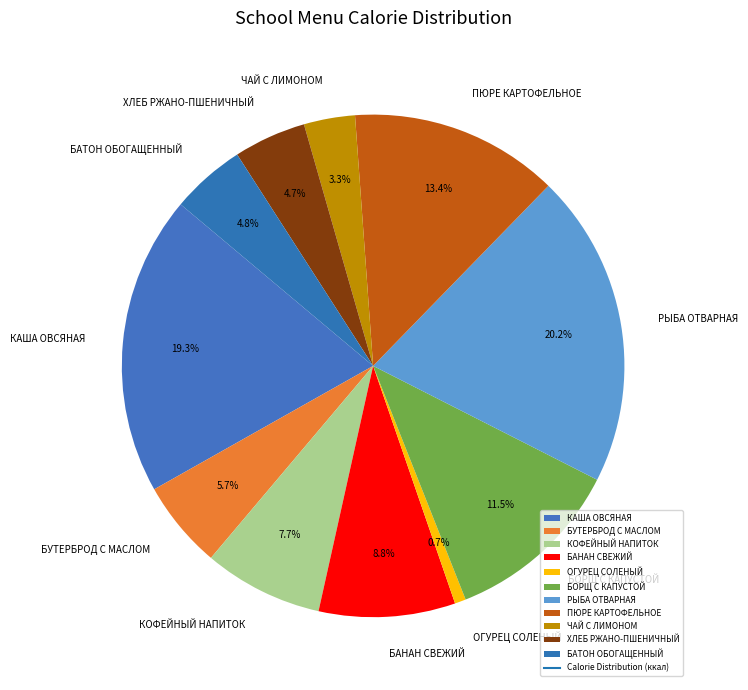

To the nearest percent, what is the difference between the largest and smallest slice percentages?

19%